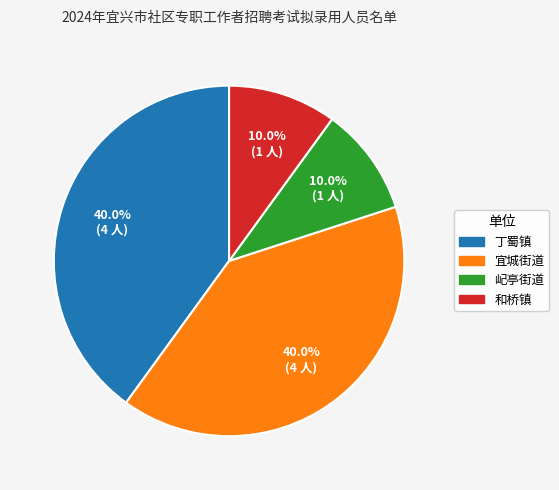

Is there a majority slice in this chart?

No